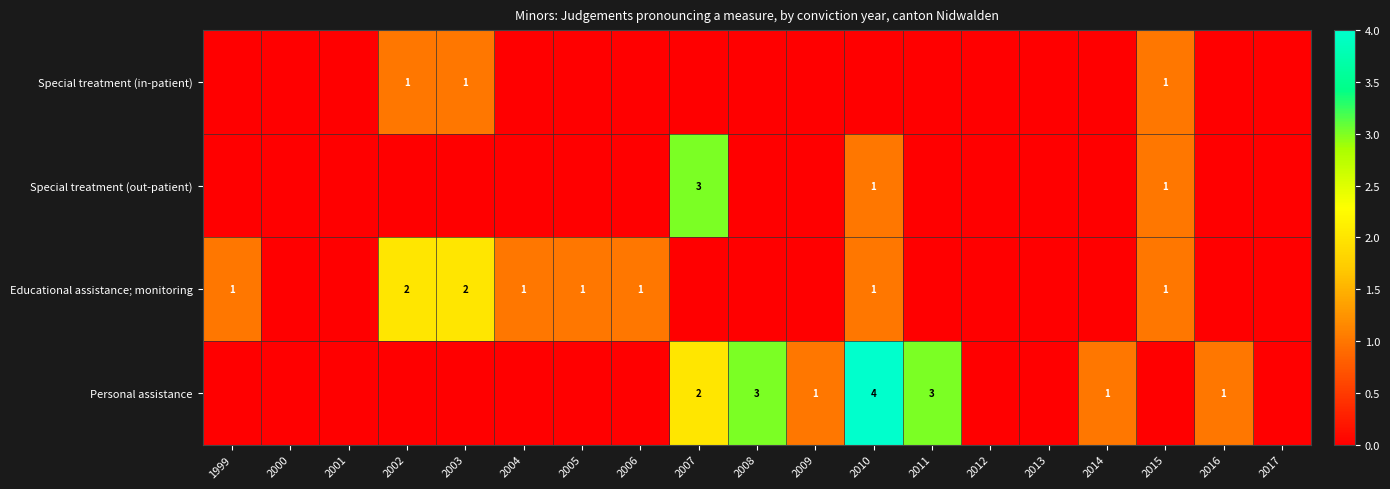

The Personal assistance series shows 4 at 2011. True or false?

False